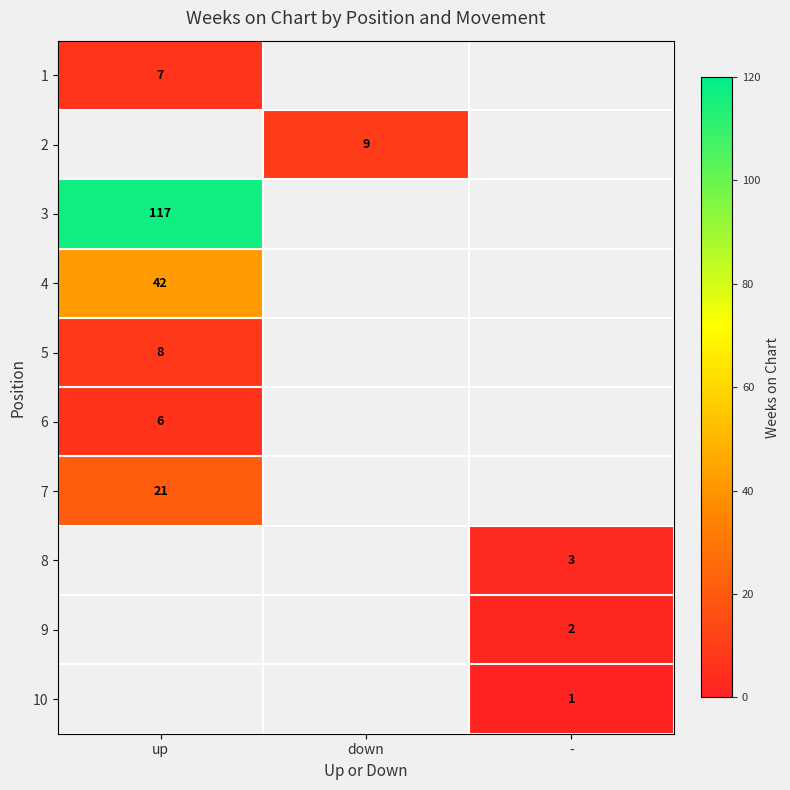

Is it true that 7 equals 32 at up?

False